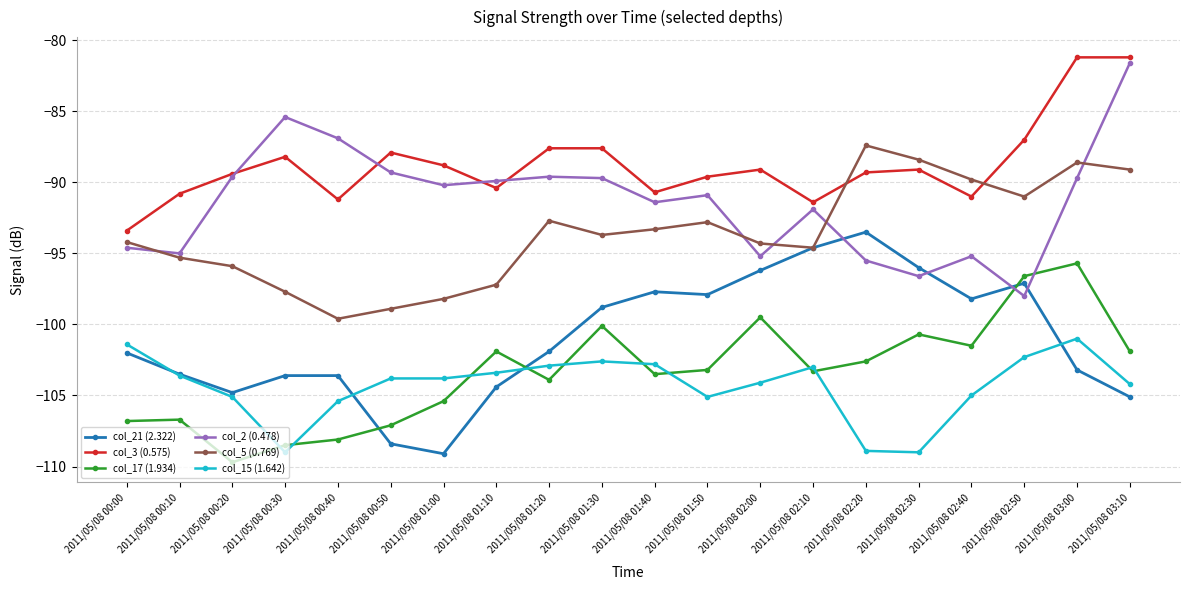

True or false: col_2 (0.478) has a value of -98.0 at 2011/05/08 02:50.

True